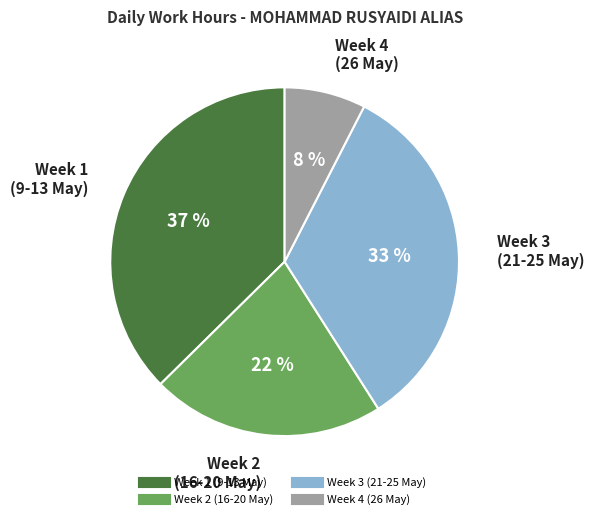

Does any single category account for the majority?

No